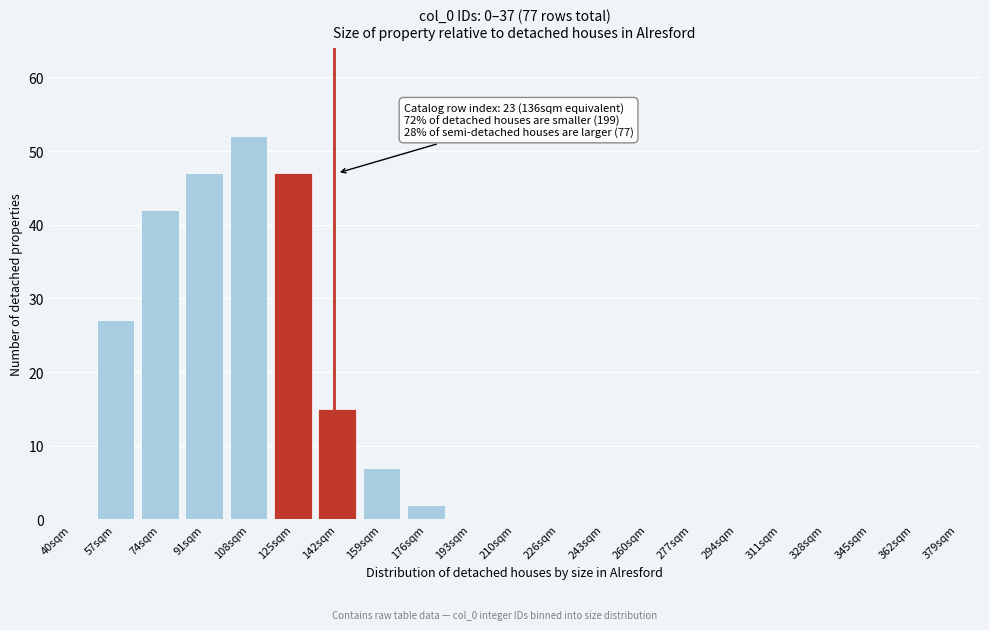

Reading left to right, extract all data points from this chart.

40sqm=0	57sqm=27	74sqm=42	91sqm=47	108sqm=52	125sqm=47	142sqm=15	159sqm=7	176sqm=2	193sqm=0	210sqm=0	226sqm=0	243sqm=0	260sqm=0	277sqm=0	294sqm=0	311sqm=0	328sqm=0	345sqm=0	362sqm=0	379sqm=0